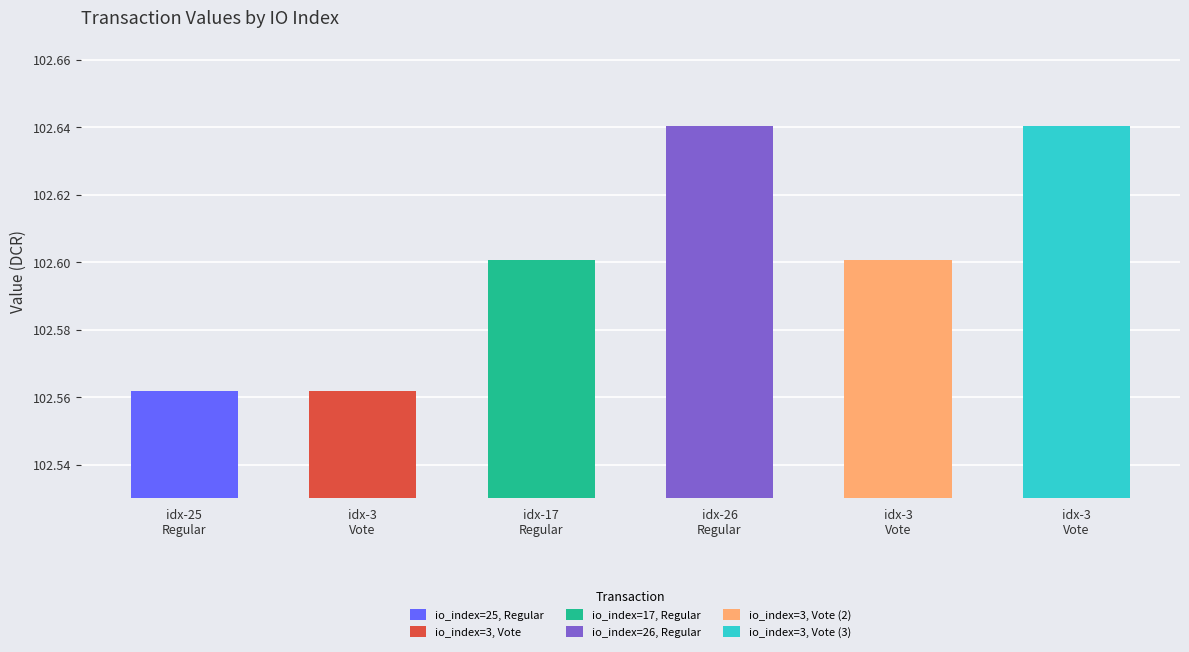

The chart shows a value of 33.2 at 3. True or false?

False